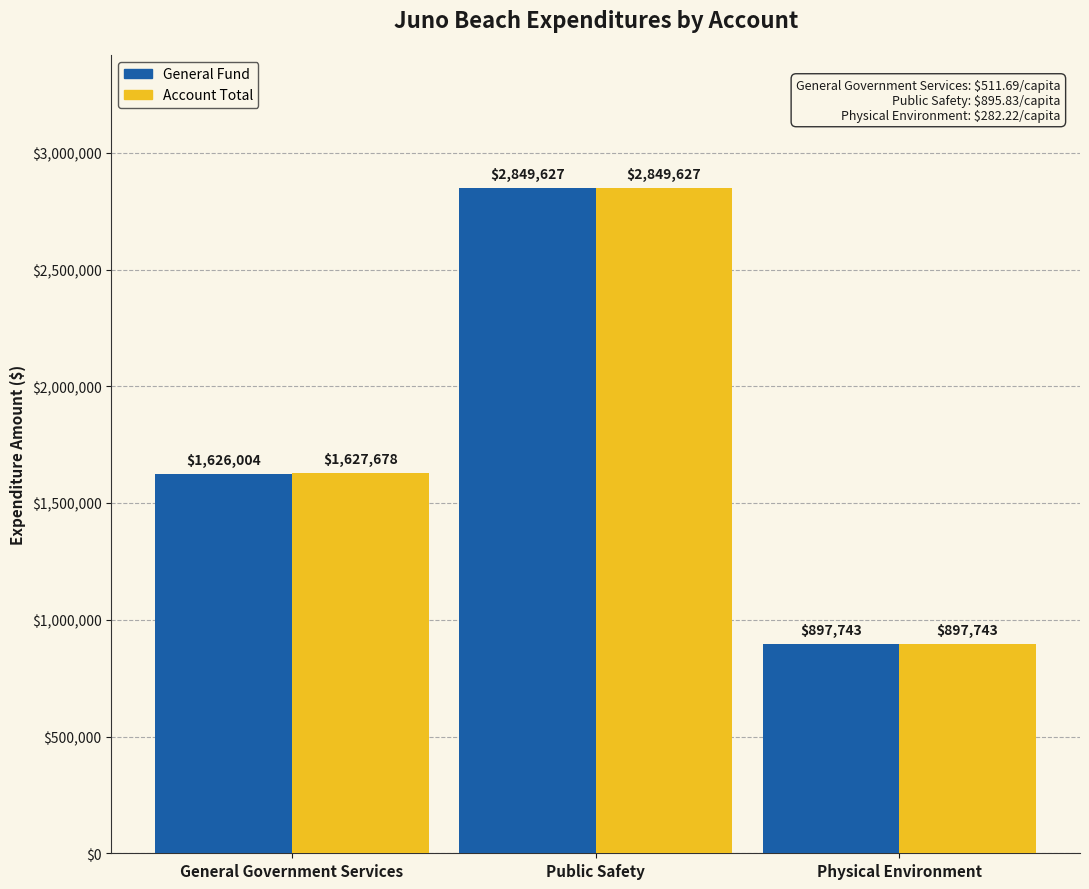

What is the approximate value of Account Total at Public Safety?

2849627